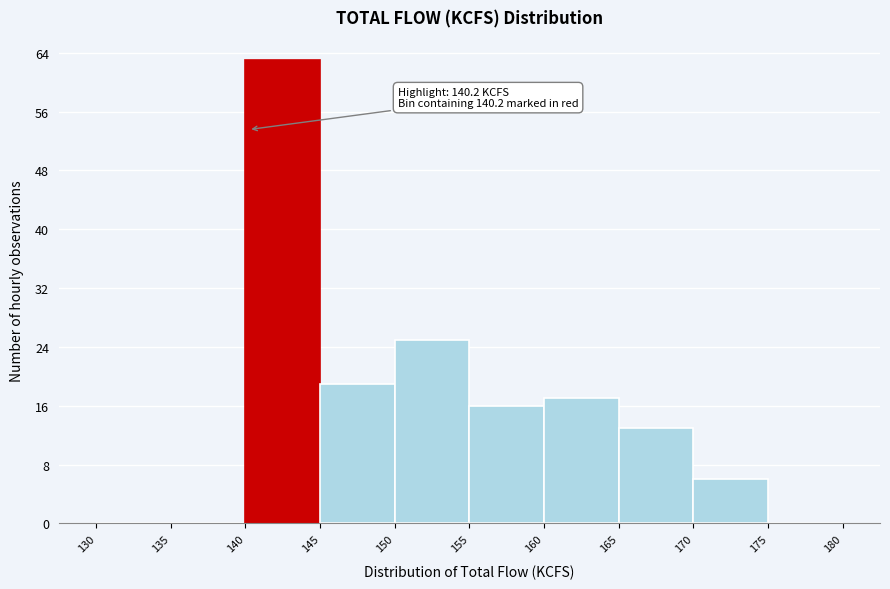

Which range on the x-axis has the tallest bar?

140 to 145